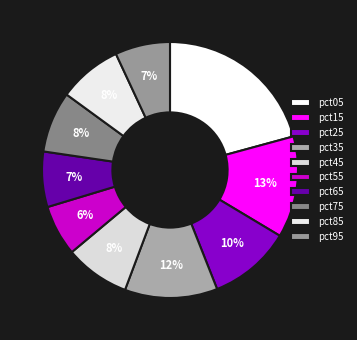

Which category has the smallest portion of the pie?

pct55